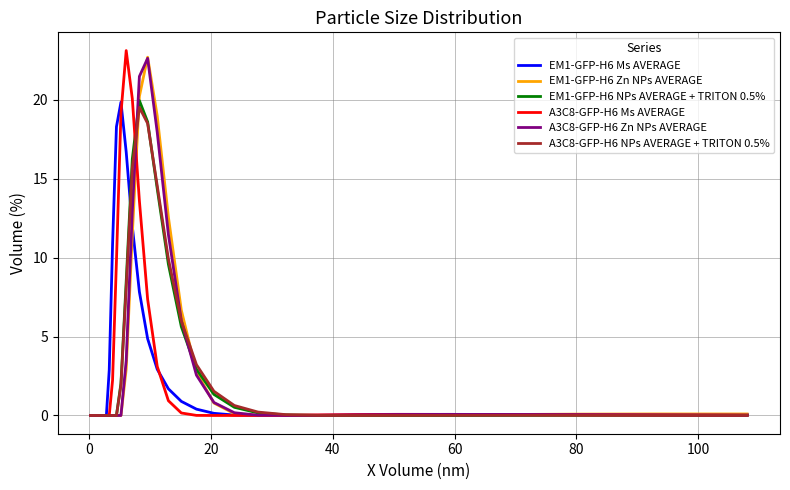

Is this an area chart (filled region under the line)?

No